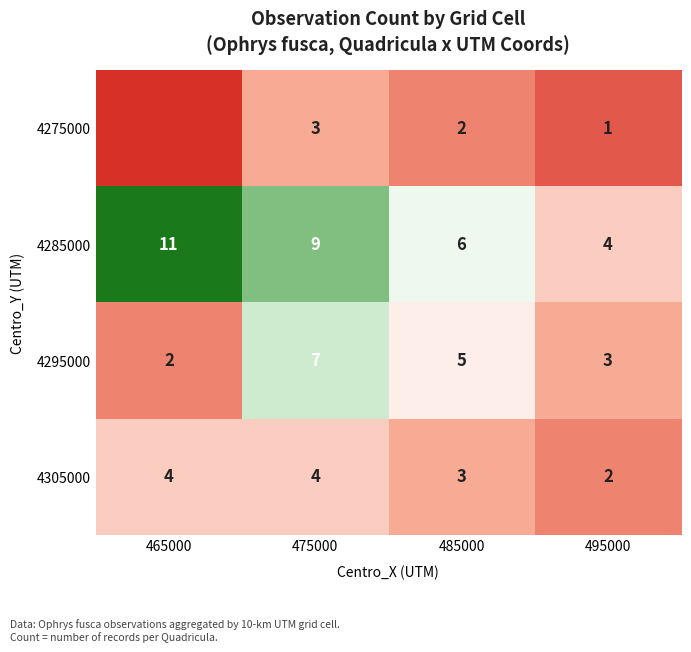

Rank the categories by 4295000 value from lowest to highest.

465000, 495000, 485000, 475000